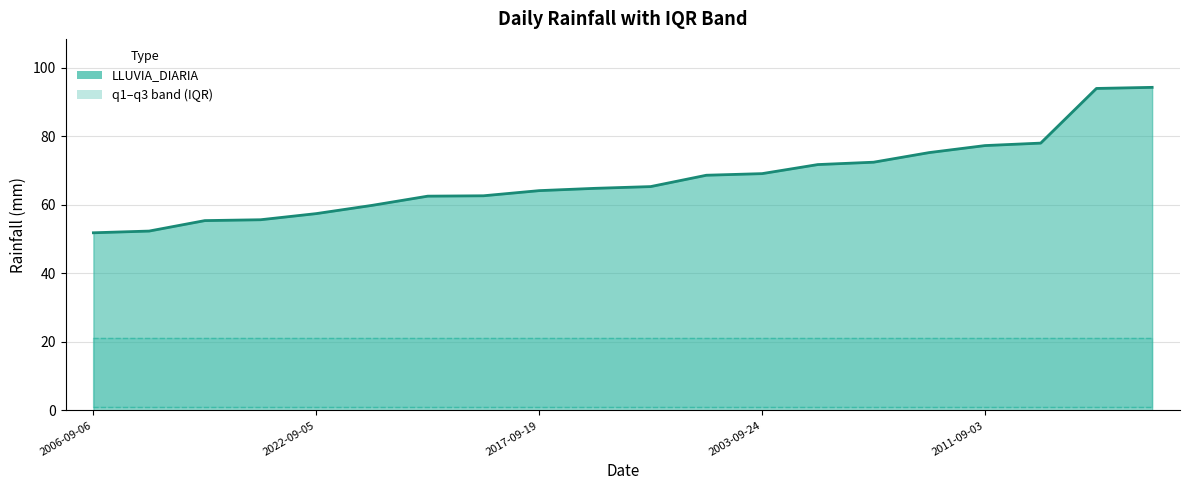

What is the sum of all q1 values?

20.2